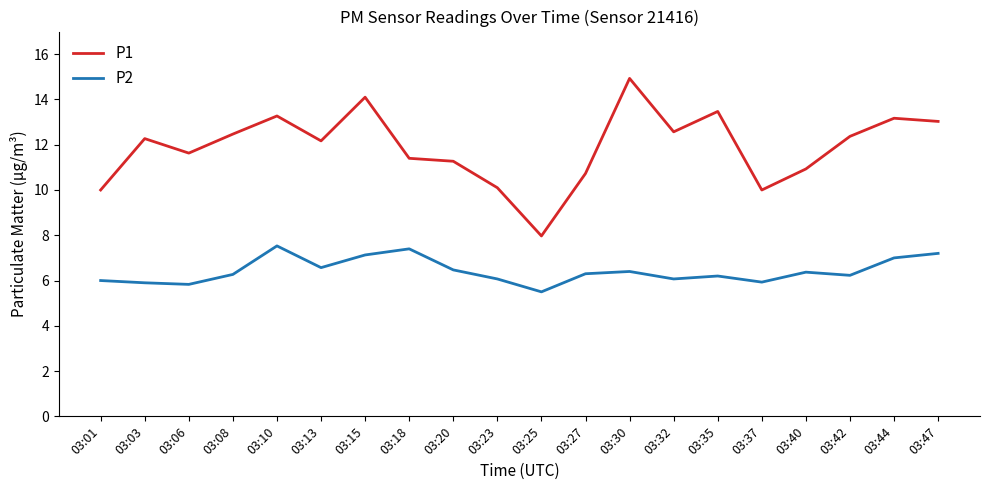

Which series has the largest total across all categories?

P1